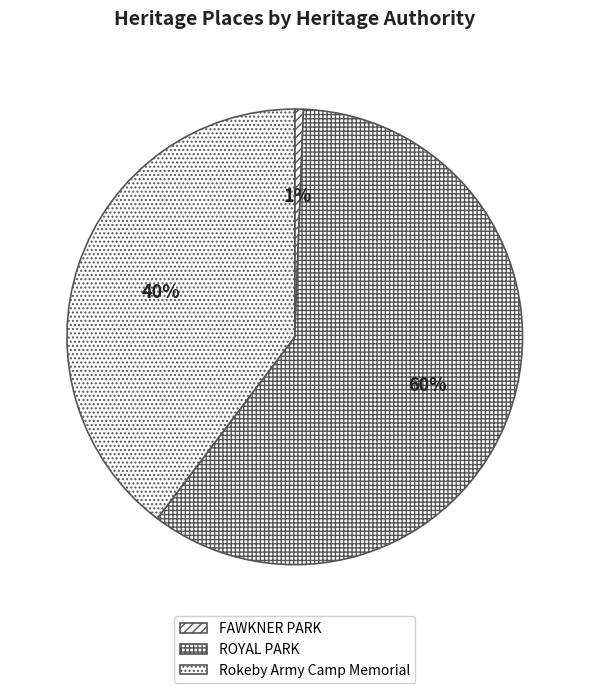

Is the sum of FAWKNER PARK and ROYAL PARK greater than half?

Yes